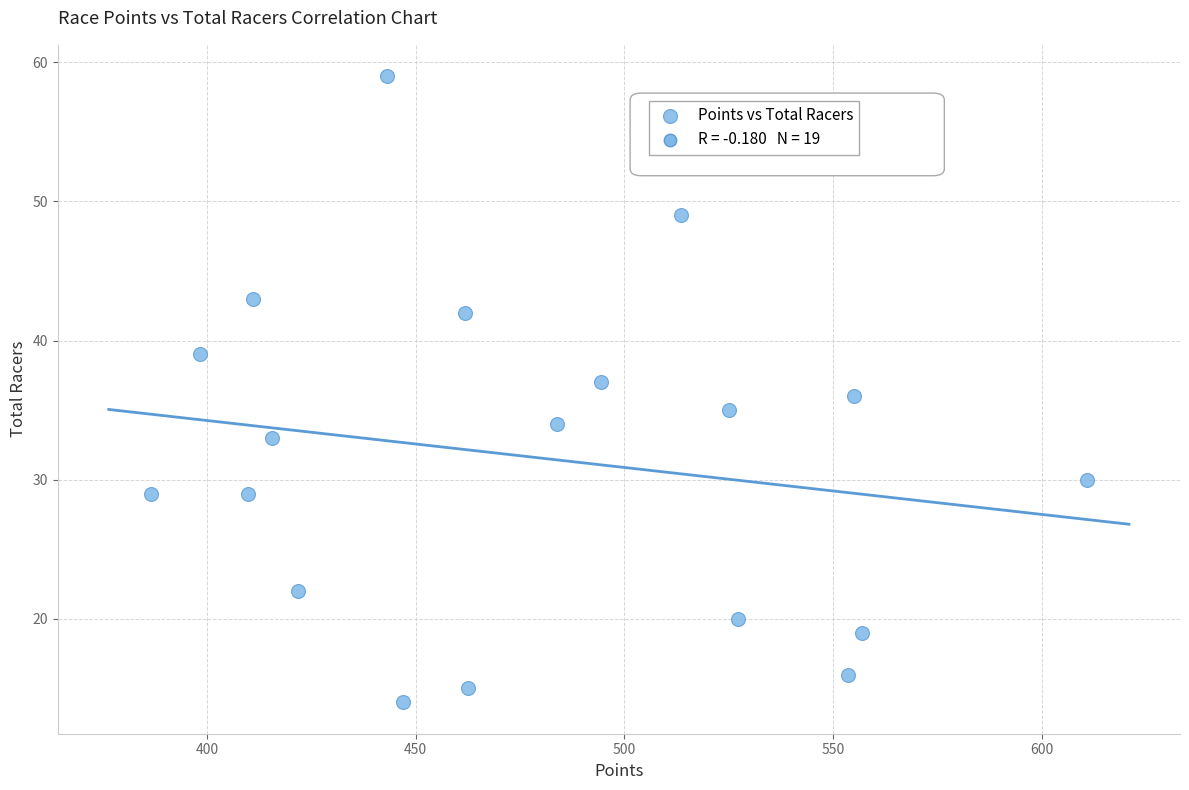

What is the range of Y values (max minus min)?

45